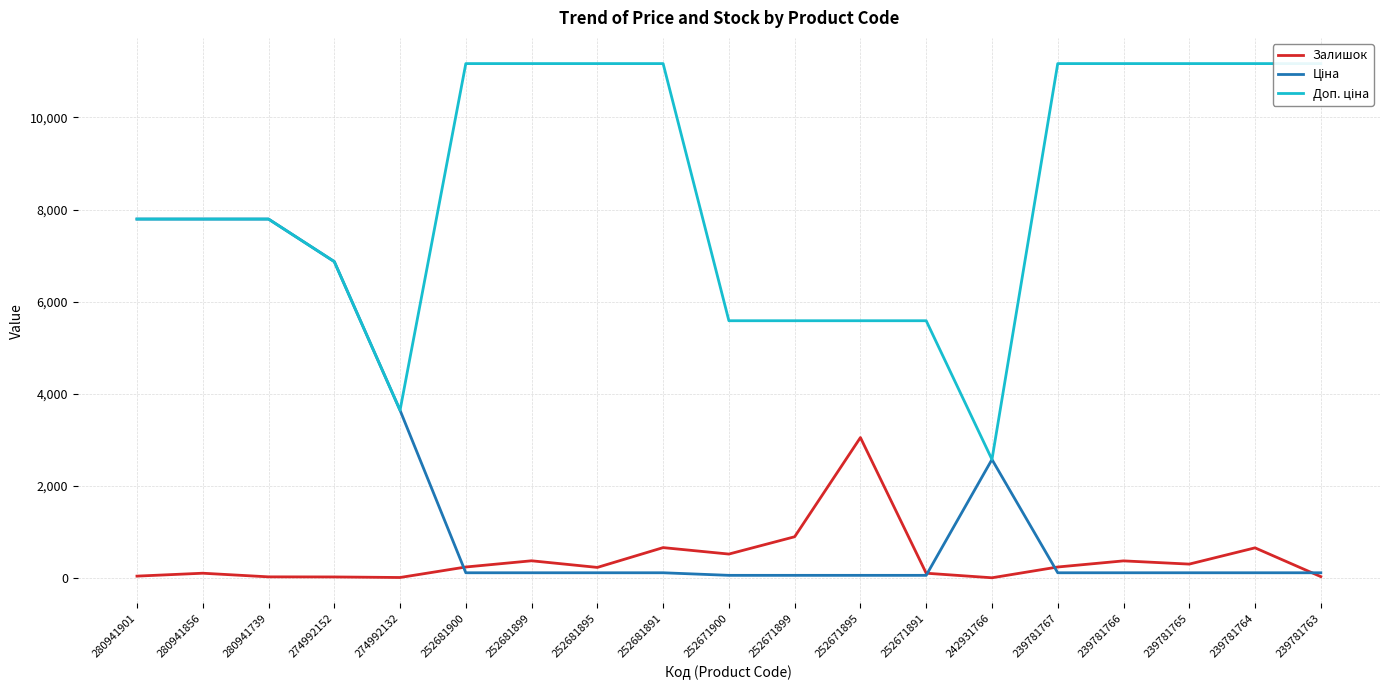

Which series ends up on top after the final intersection of Доп. ціна and Ціна?

Доп. ціна